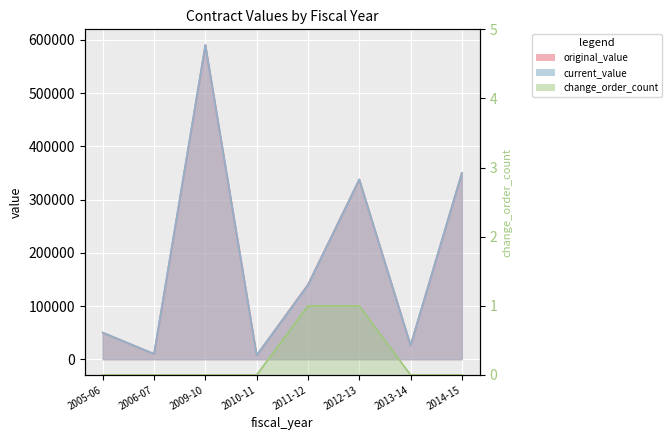

At 2014-15, list the series in order from smallest to largest.

change_order_count, original_value, current_value